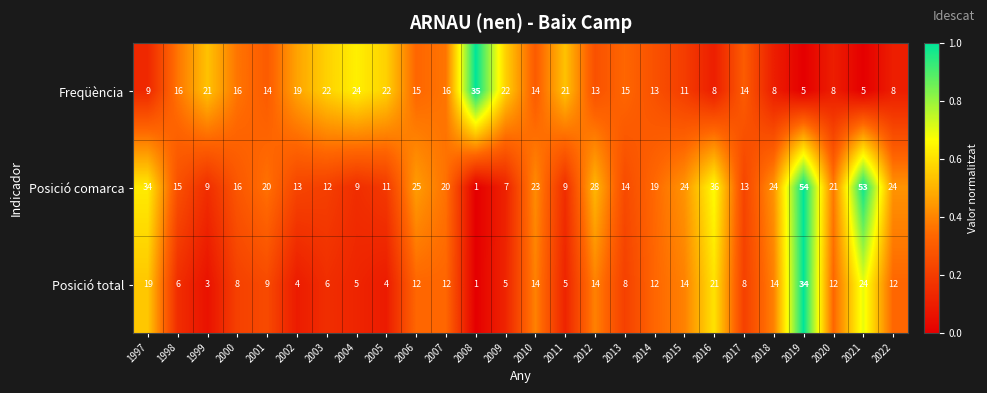

Is the value of Posició total at 2003 greater than the value of Freqüència at 1999?

No